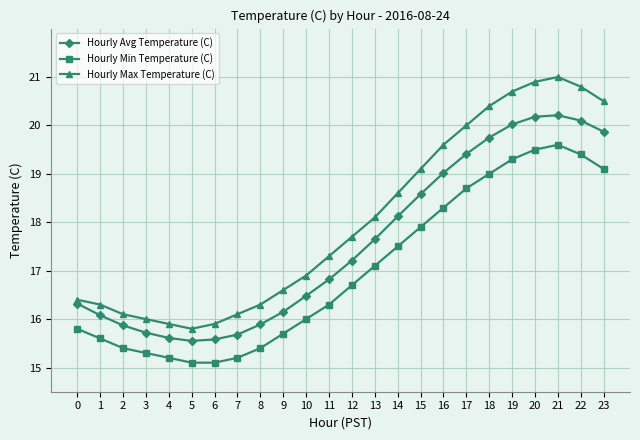

How many data points does each series have?

24